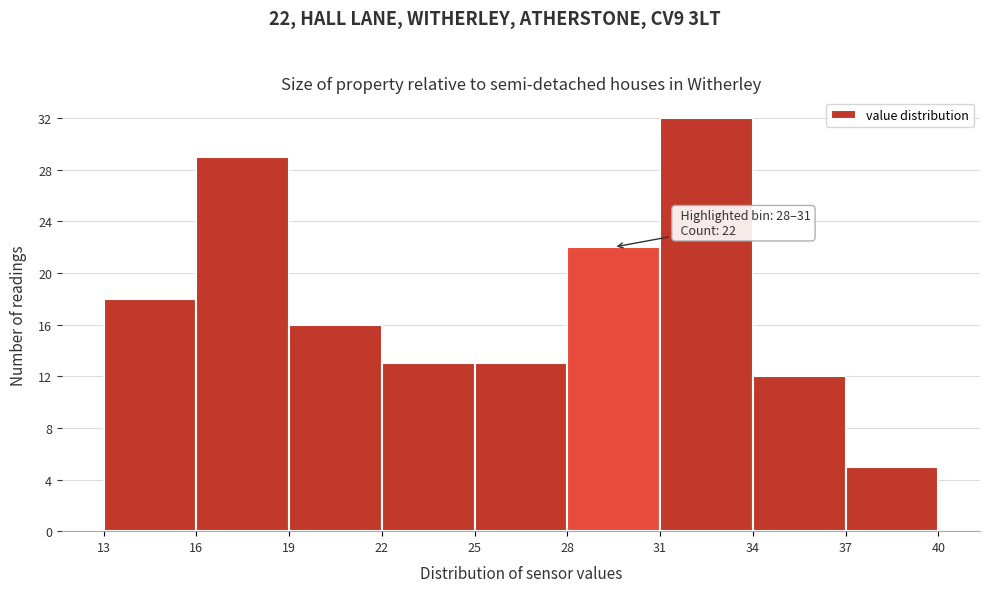

Which range on the x-axis has the tallest bar?

31 to 34